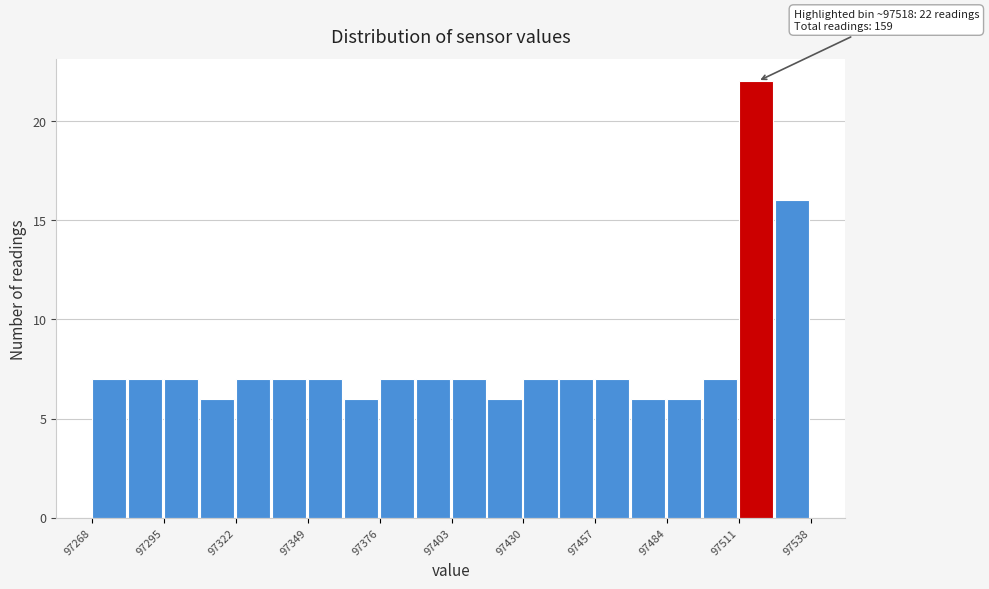

Read against the x-axis, roughly where is the centre of the tallest bar?

97515